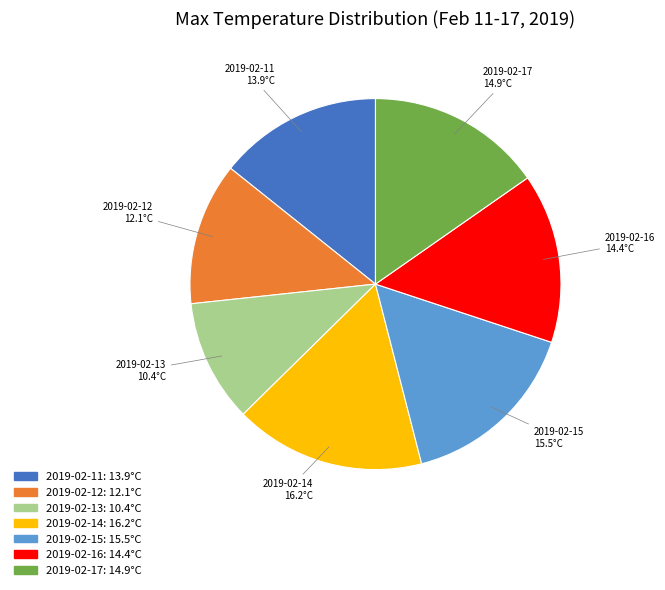

Do 2019-02-12 and 2019-02-15 together represent more than half of the pie?

No